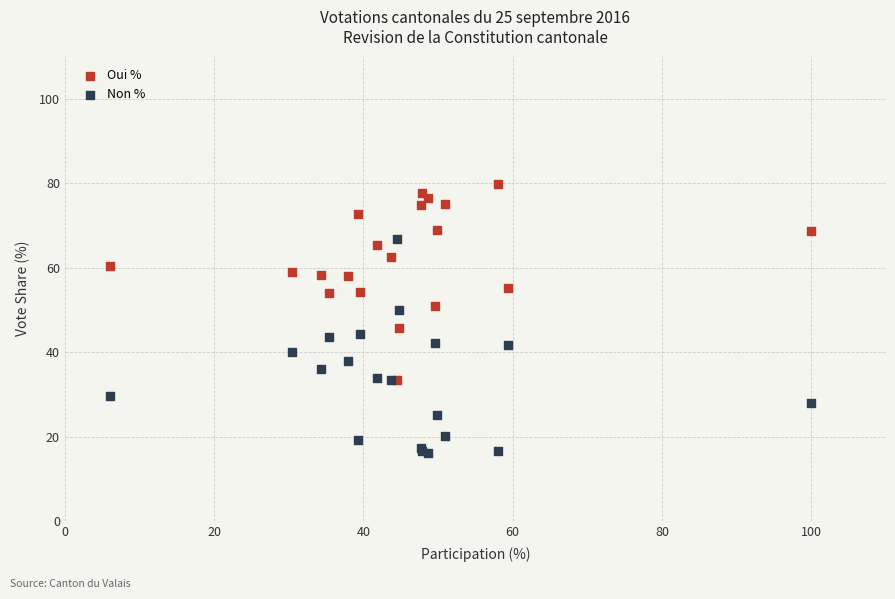

Across all series, what Y value is closest to 47?

45.8